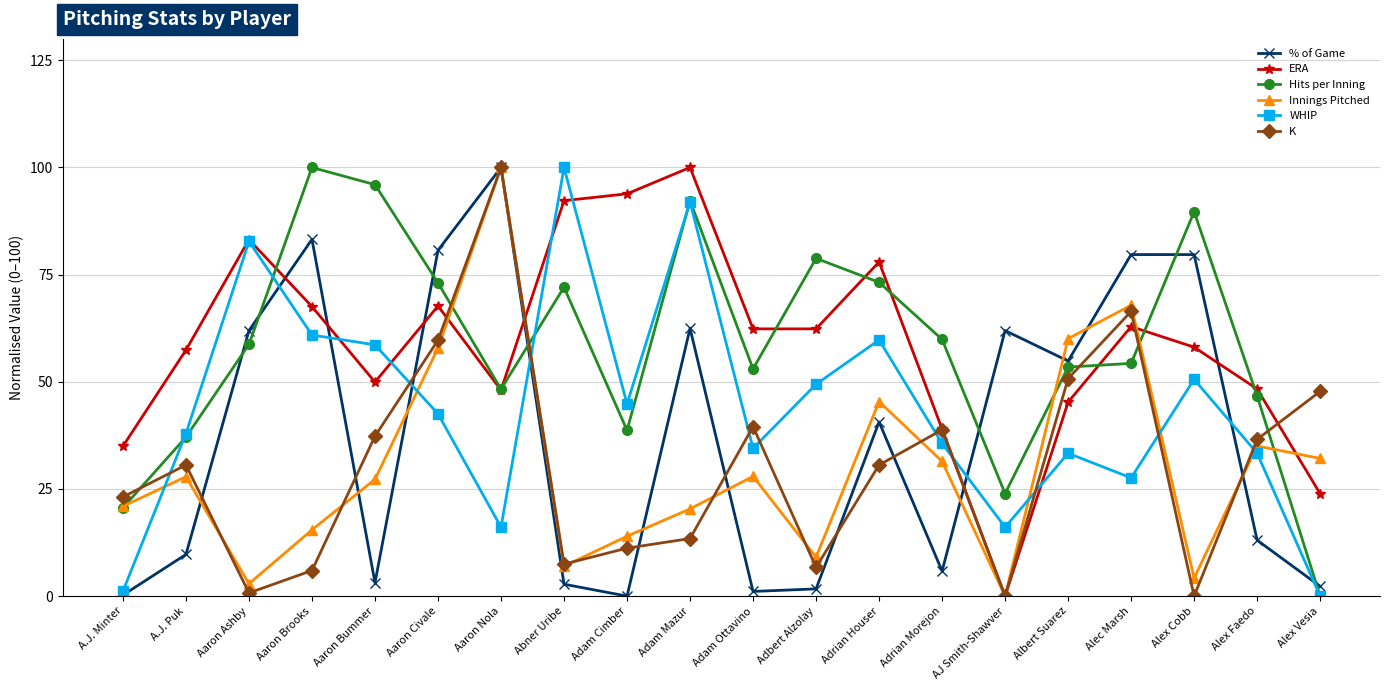

What position from the right is Alec Marsh?

4